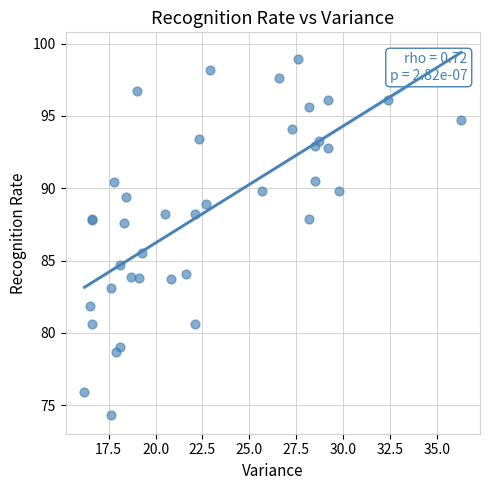

What Y value in the scatter plot is closest to 86?

85.5